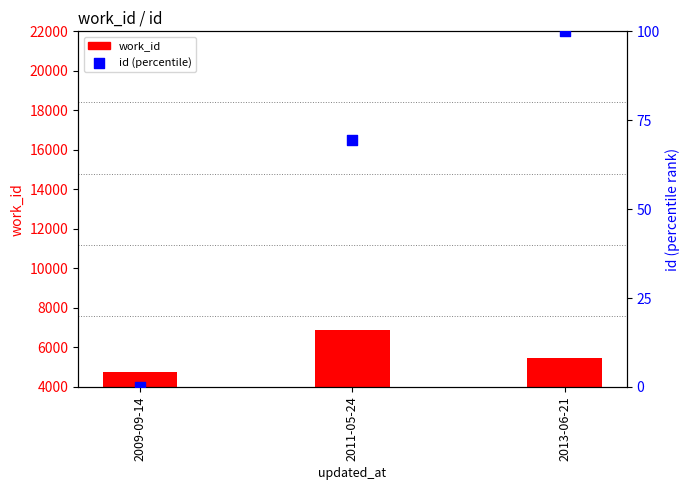

Which series reaches the minimum Y coordinate?

id (percentile)